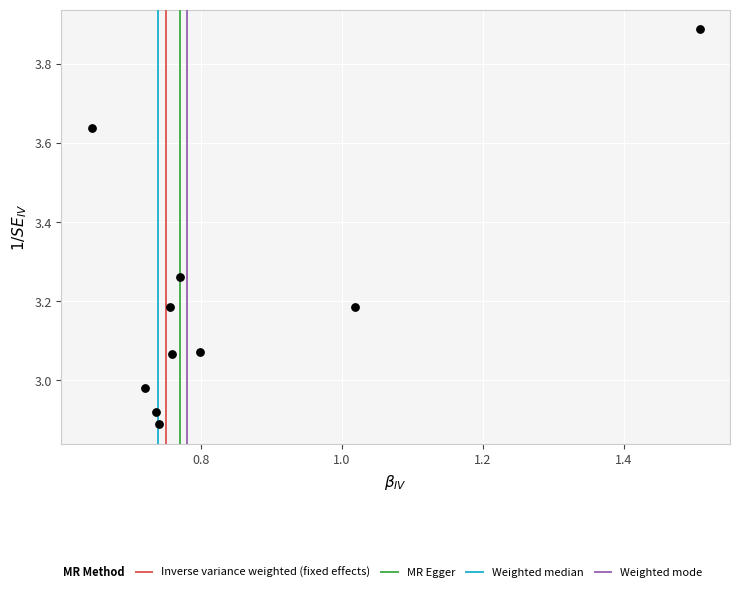

What is the average X value?

0.8